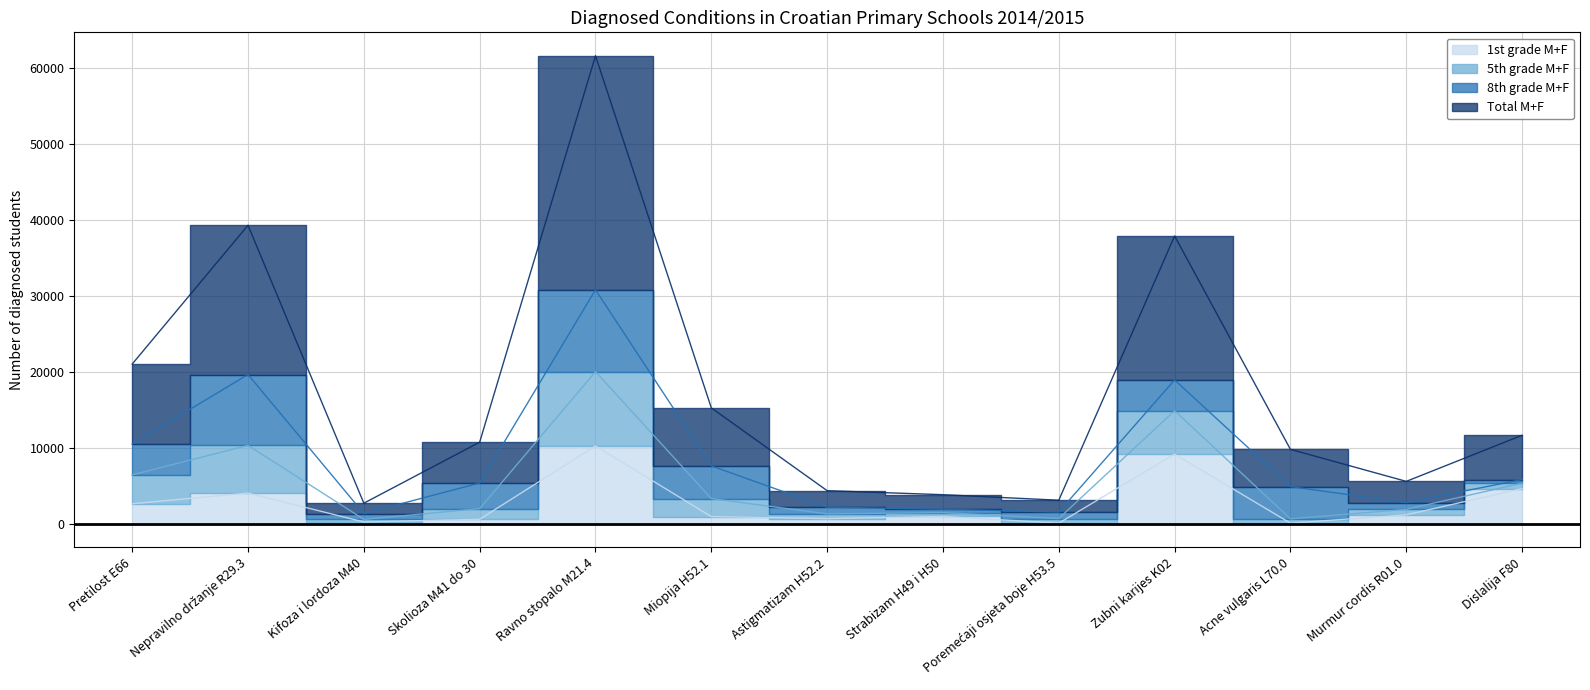

What is the sum of the Total M+F values at Ravno stopalo M21.4 and Poremećaji osjeta boje H53.5?

64670